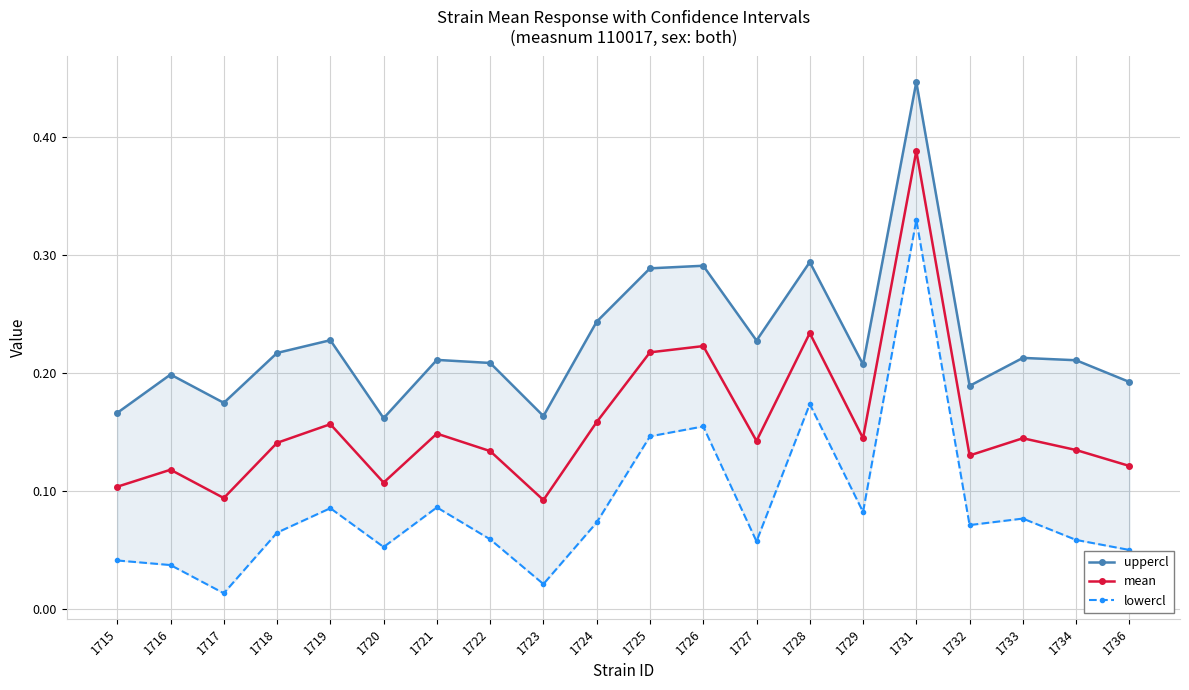

True or false: lowercl and uppercl cross at least once.

False